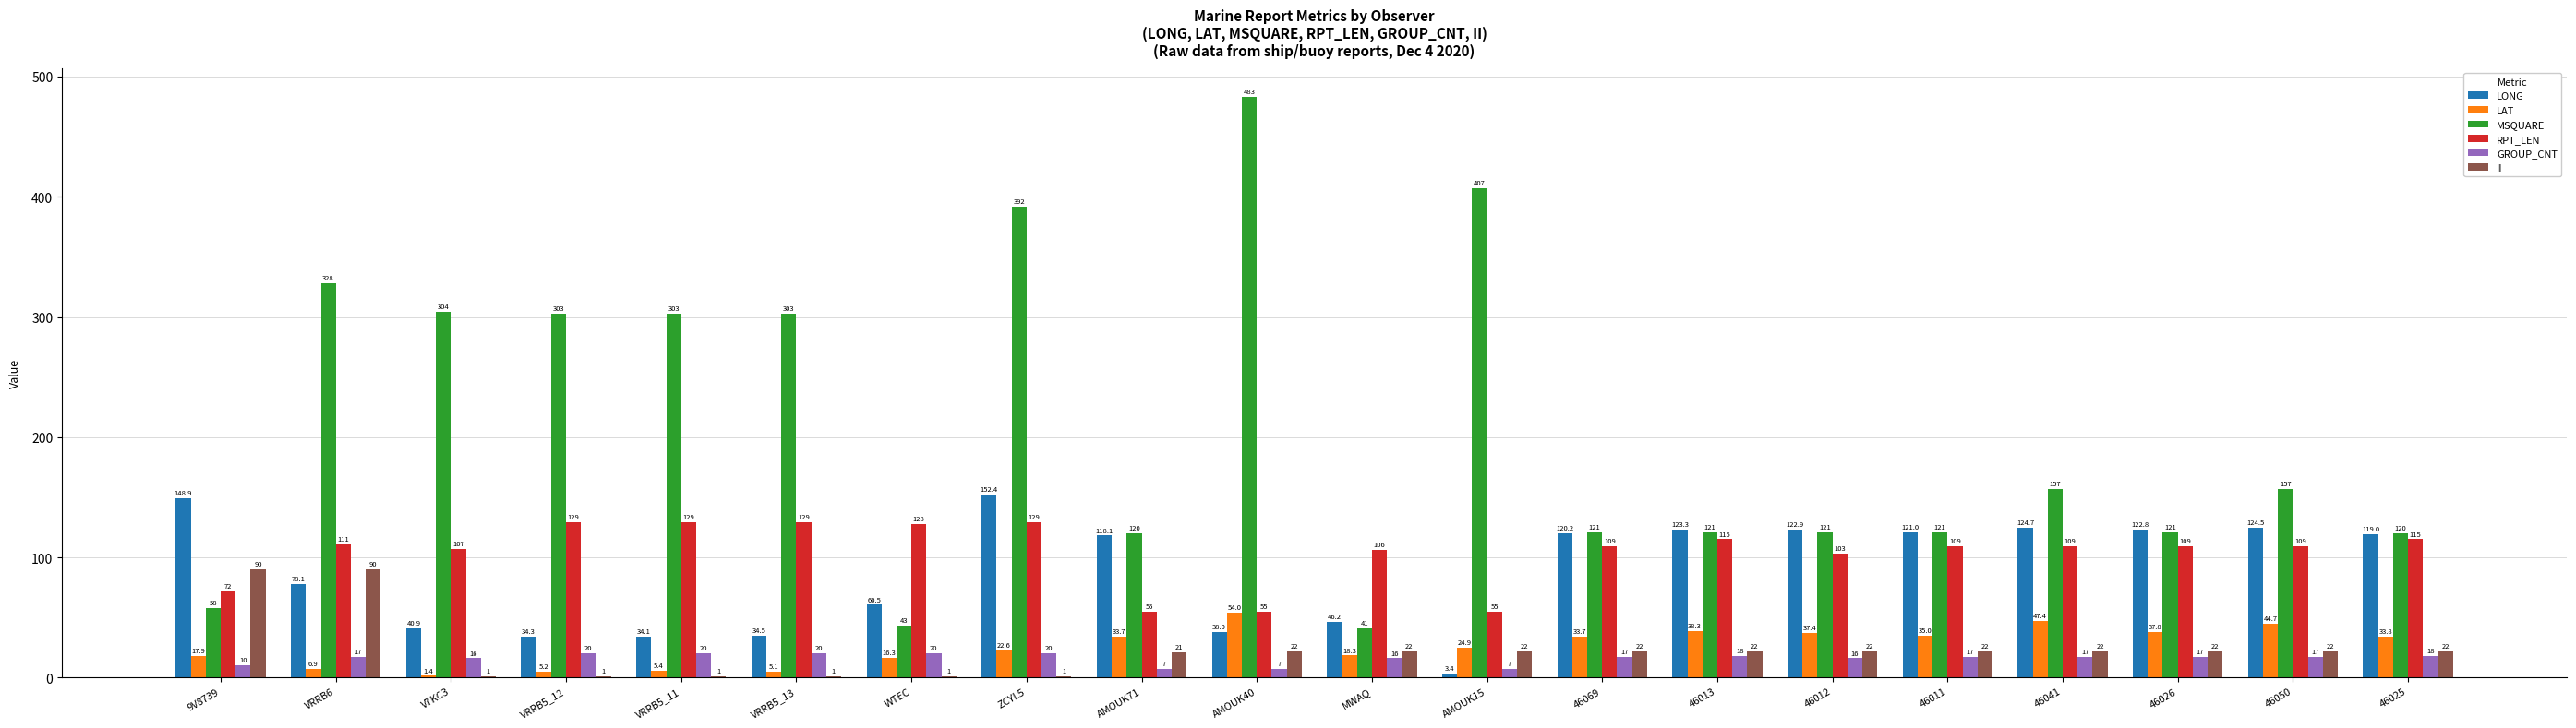

The value of II at 46011 is 39.1. True or false?

False